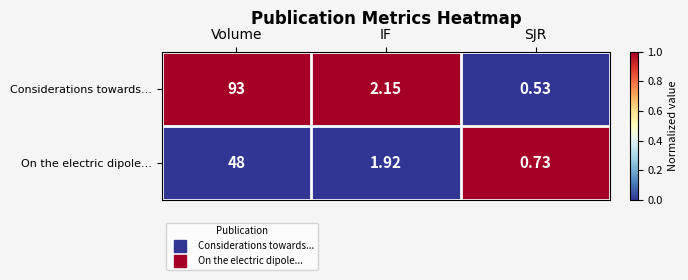

List the labels in order of On the electric dipole... value, smallest first.

SJR, IF, Volume